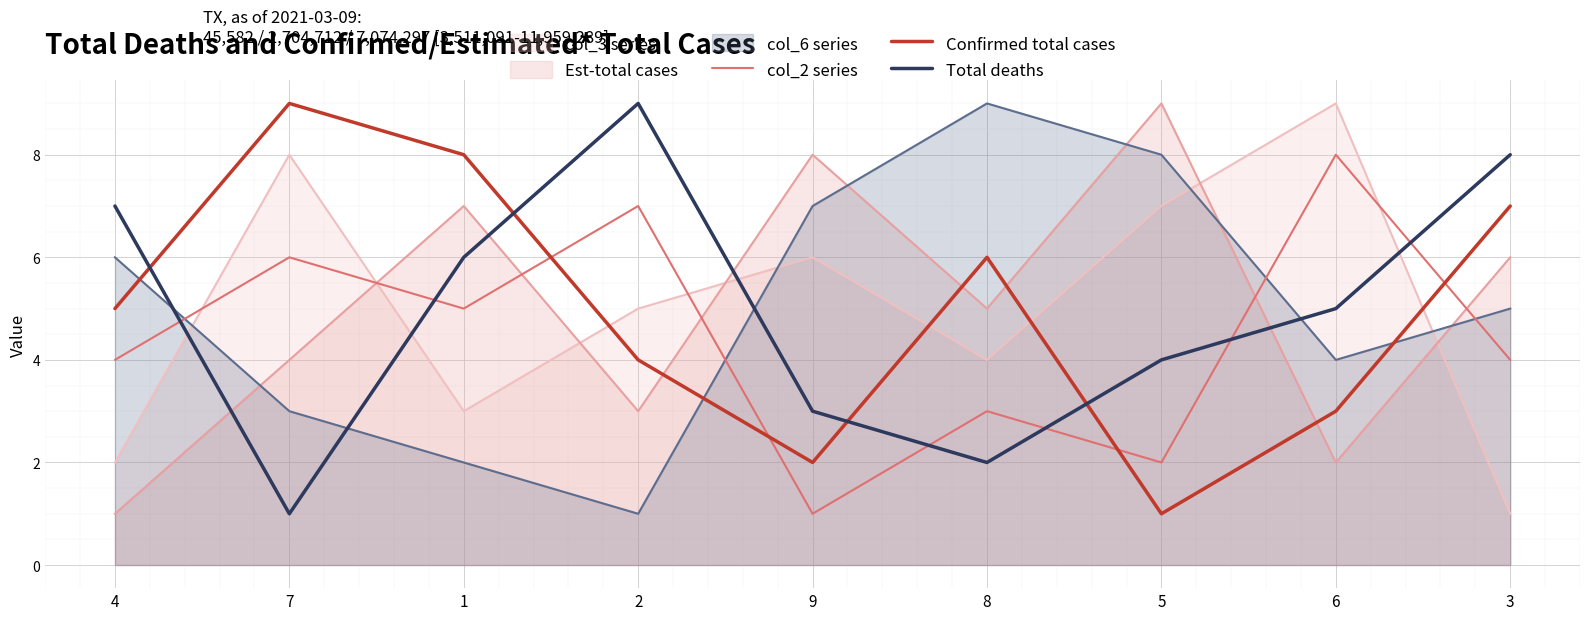

What is the greatest value displayed?

9